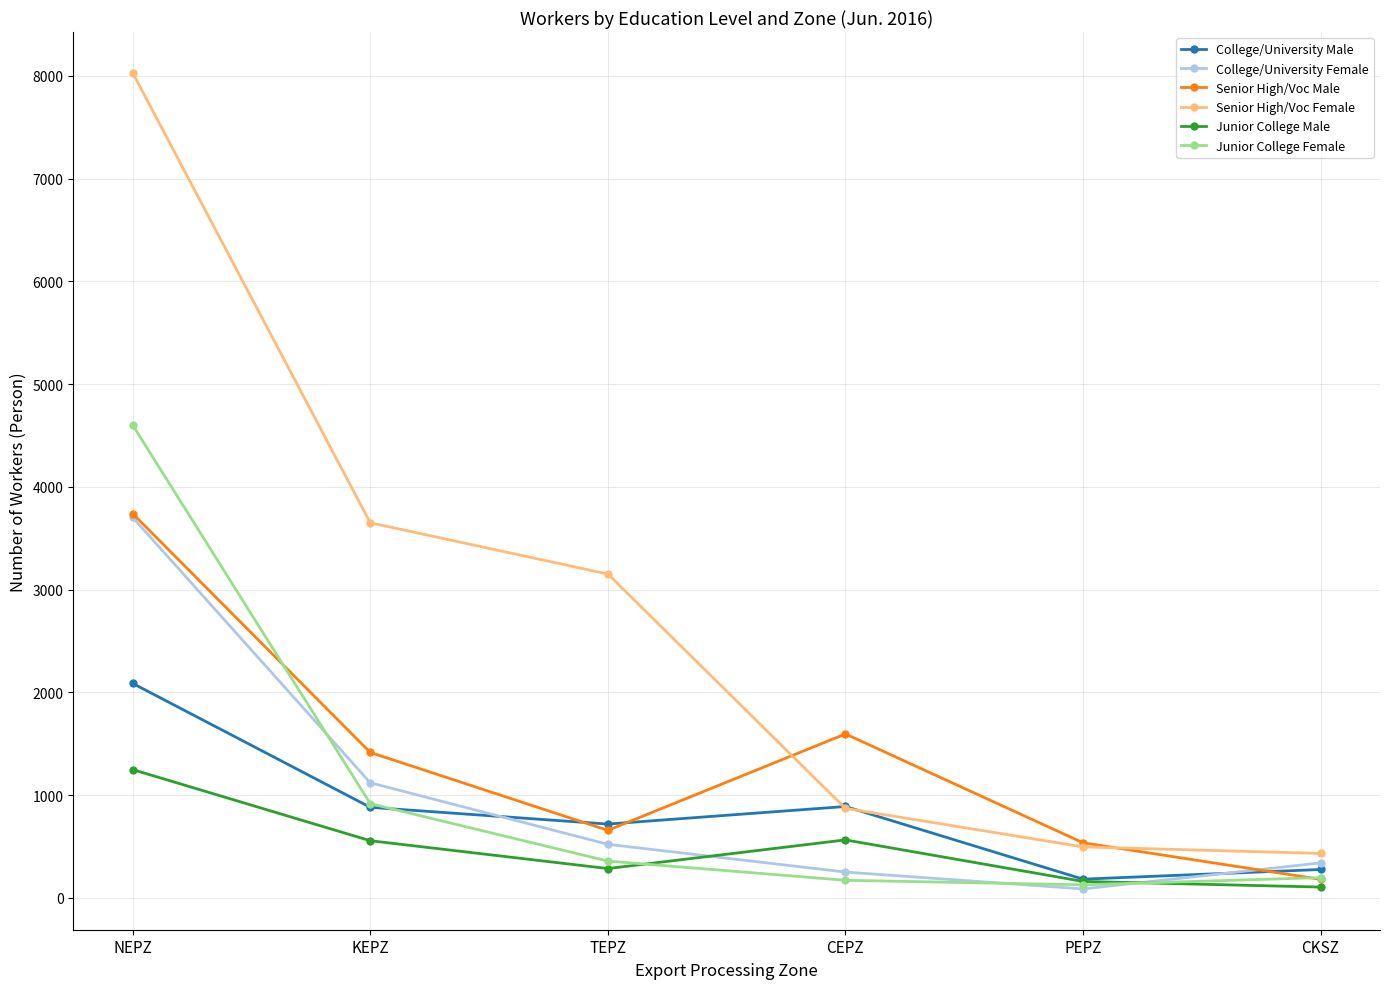

What is the maximum value for Senior High/Voc Male?

3740